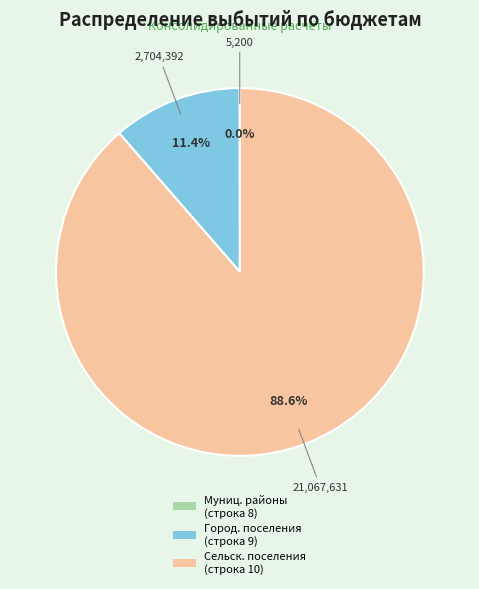

Does any single category account for the majority?

Yes